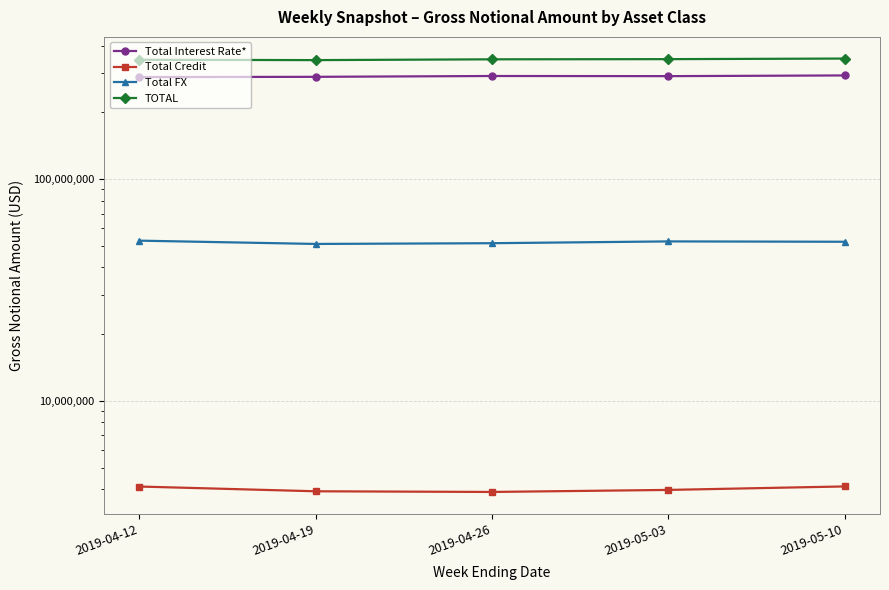

True or false: TOTAL has more than 1 points higher than both neighbors.

False